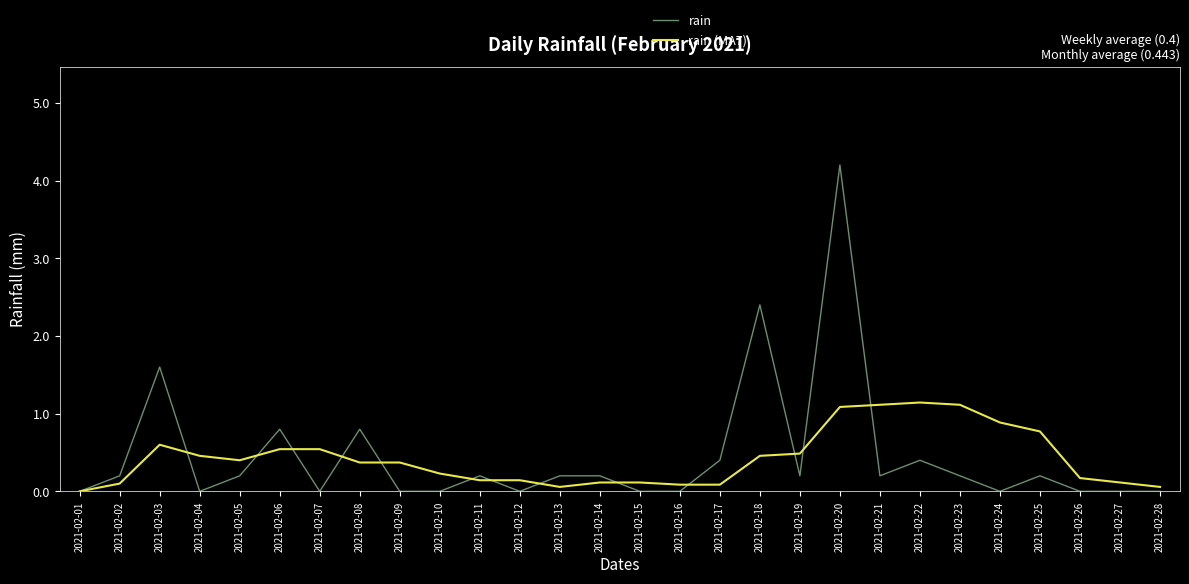

Reading left to right, extract all data points from this chart.

rain: 0.0	0.2	1.6	0.0	0.2	0.8	0.0	0.8	0.0	0.0	0.2	0.0	0.2	0.2	0.0	0.0	0.4	2.4	0.2	4.2	0.2	0.4	0.2	0.0	0.2	0.0	0.0	0.0
rain (MA7): 0.0	0.1	0.6	0.5	0.4	0.5	0.5	0.4	0.4	0.2	0.1	0.1	0.1	0.1	0.1	0.1	0.1	0.5	0.5	1.1	1.1	1.1	1.1	0.9	0.8	0.2	0.1	0.1